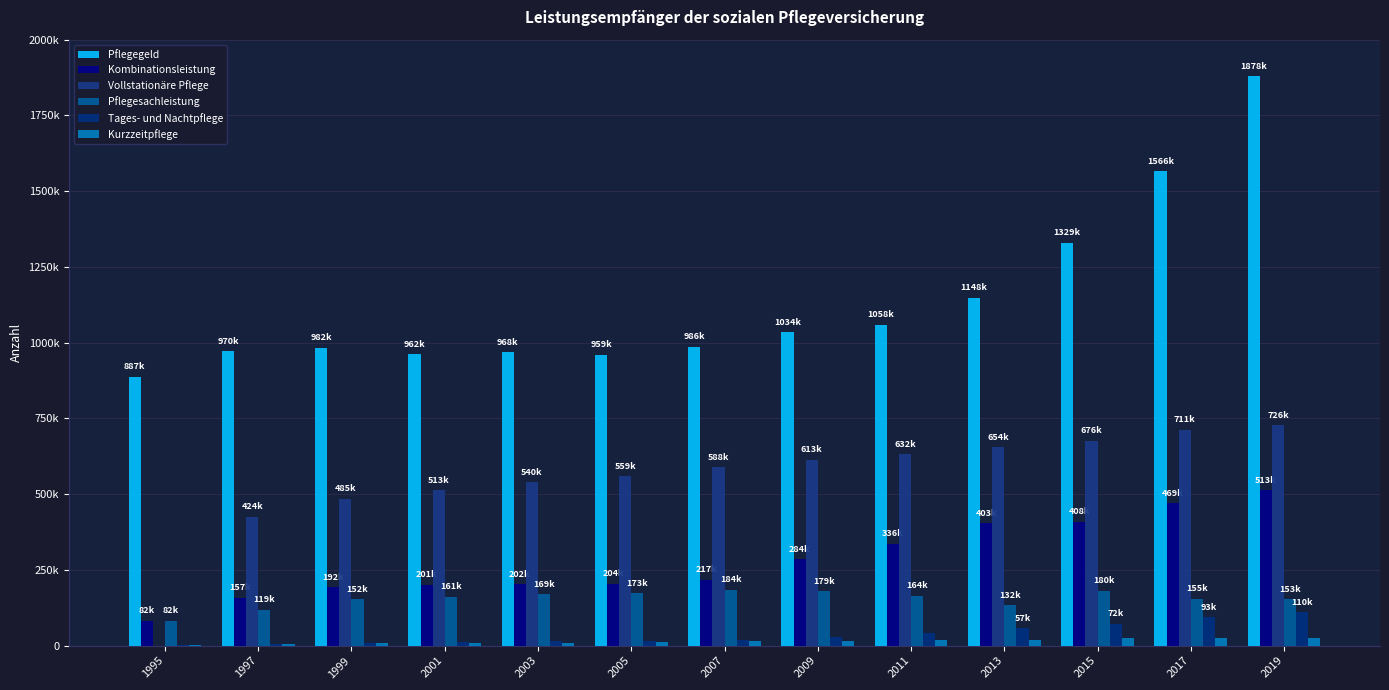

What is the difference between the maximum and minimum values in the Vollstationäre Pflege series?

726970